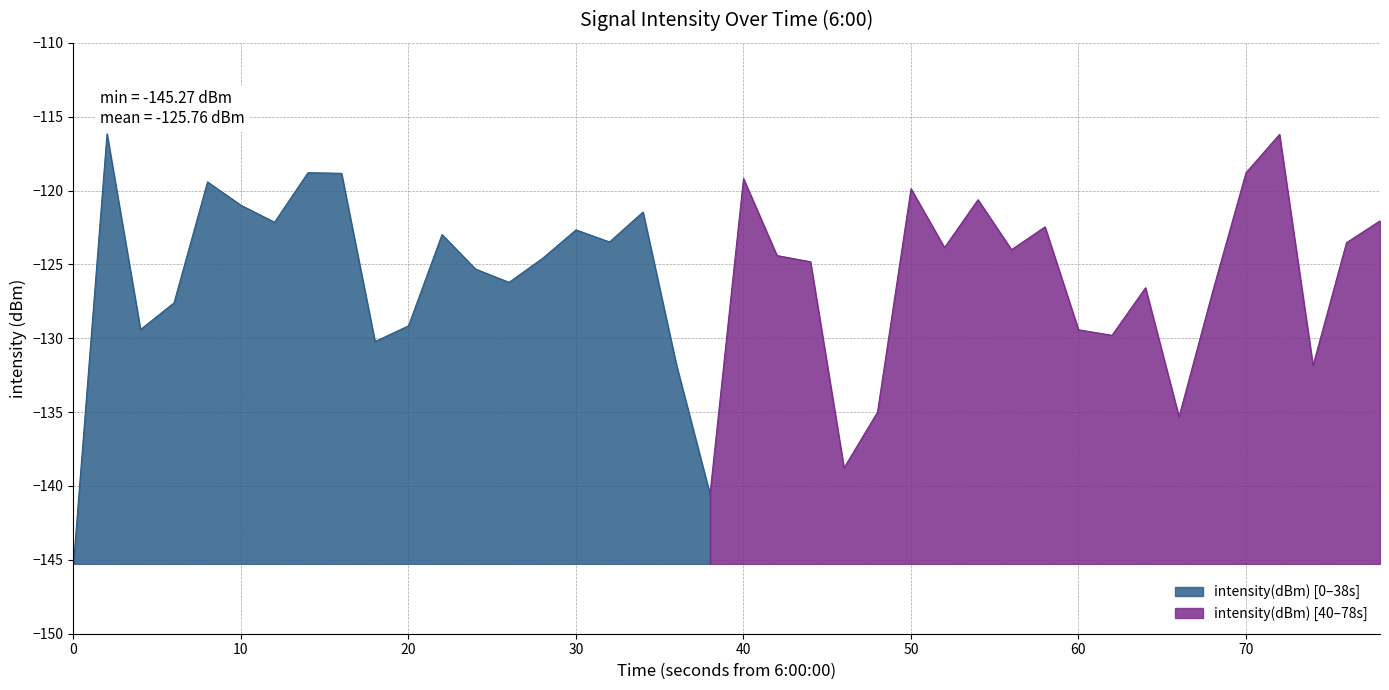

How many data points are above -124?

19